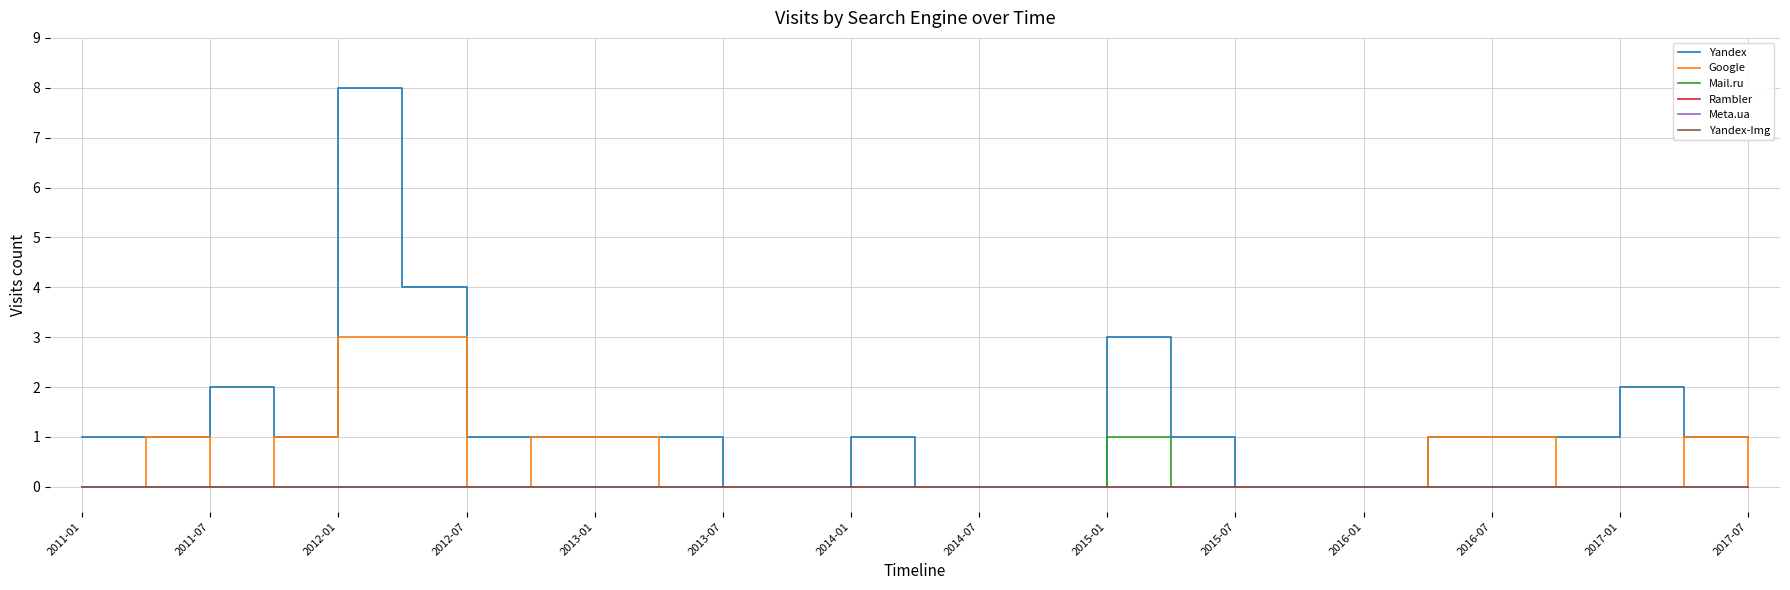

Does the chart have visible grid lines?

Yes